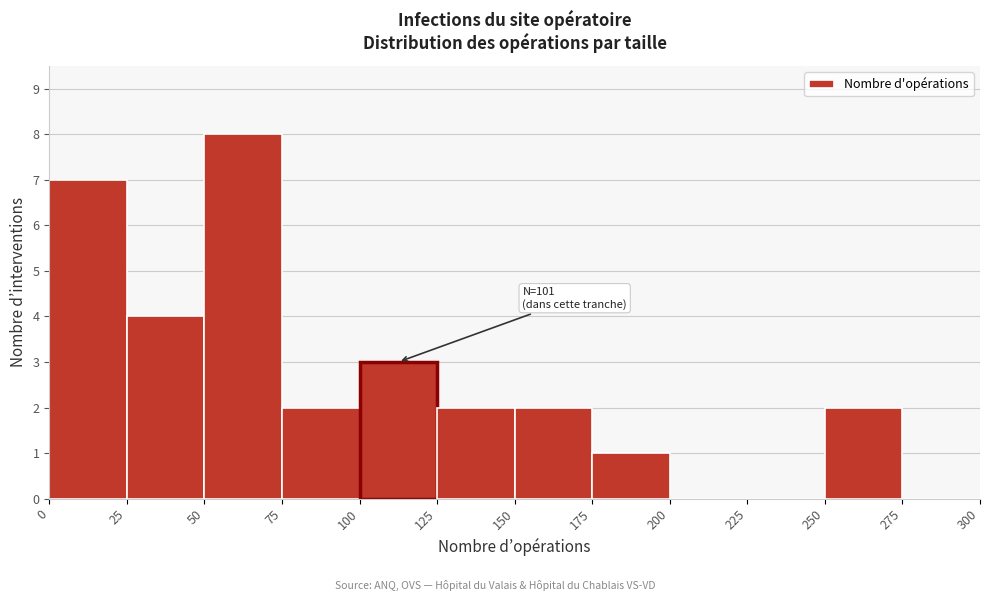

Over which range of the x-axis is the bar tallest?

50 to 75